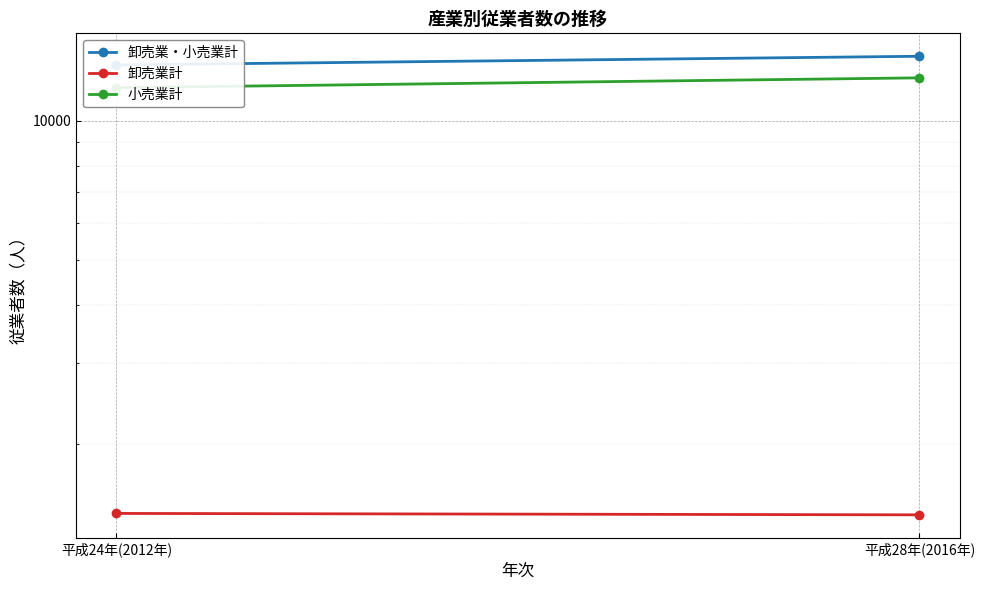

What are all the series names shown in the legend?

卸売業・小売業計, 卸売業計, 小売業計